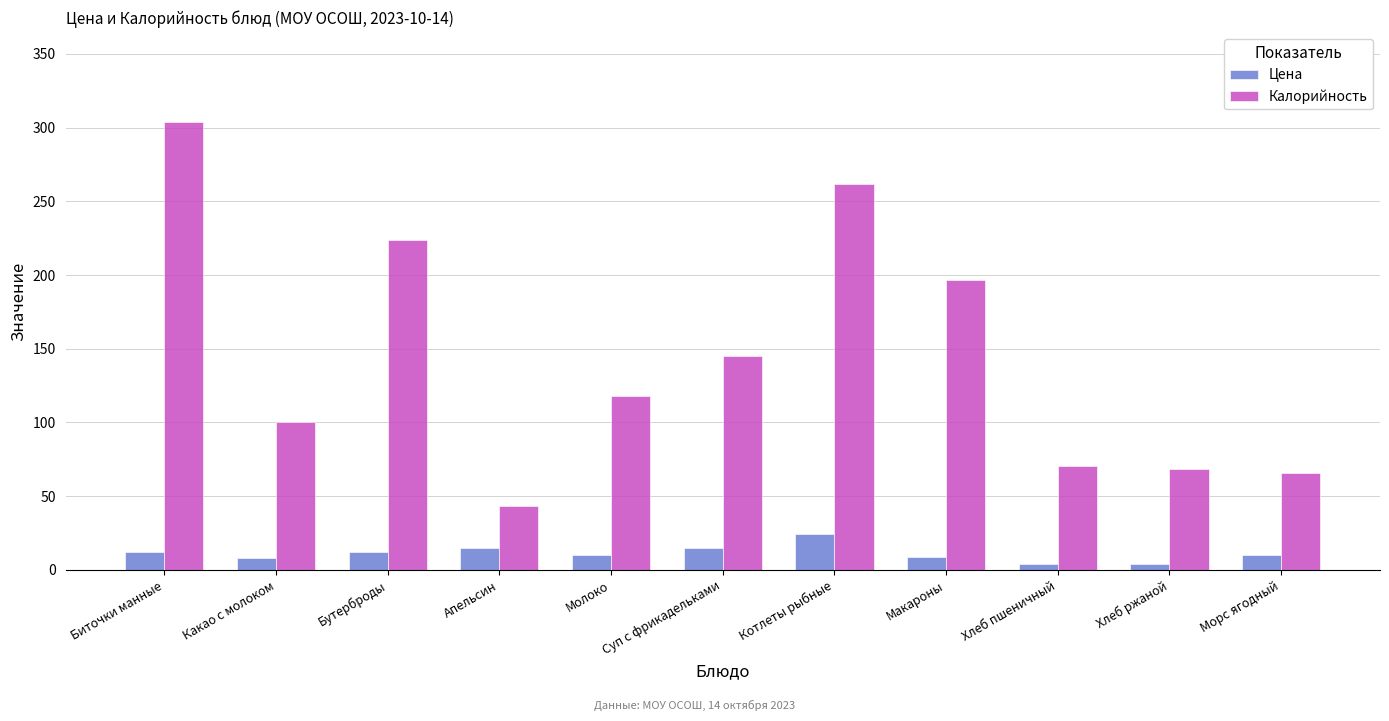

What value does the Цена series have at Бутерброды?

12.0